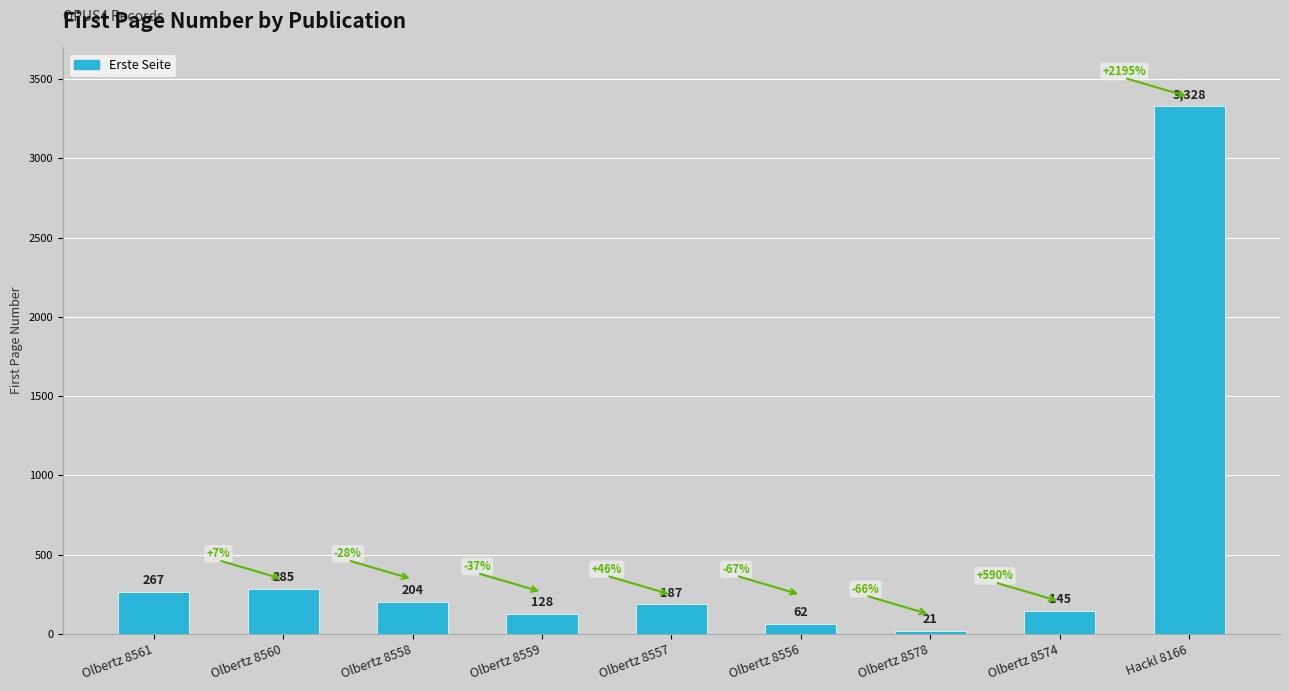

The chart shows a value of 51 at Olbertz 8558. True or false?

False